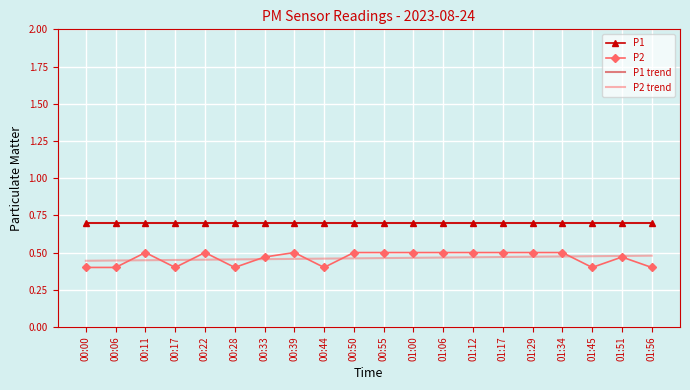

True or false: P2 trend and P1 trend intersect in this chart.

False